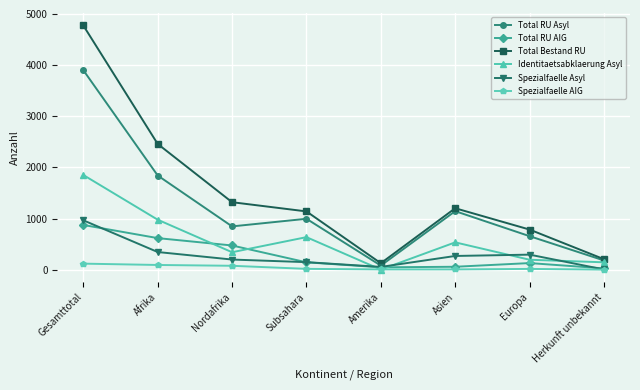

What is the value of the Total RU Asyl point at the 2nd from the left?

1841